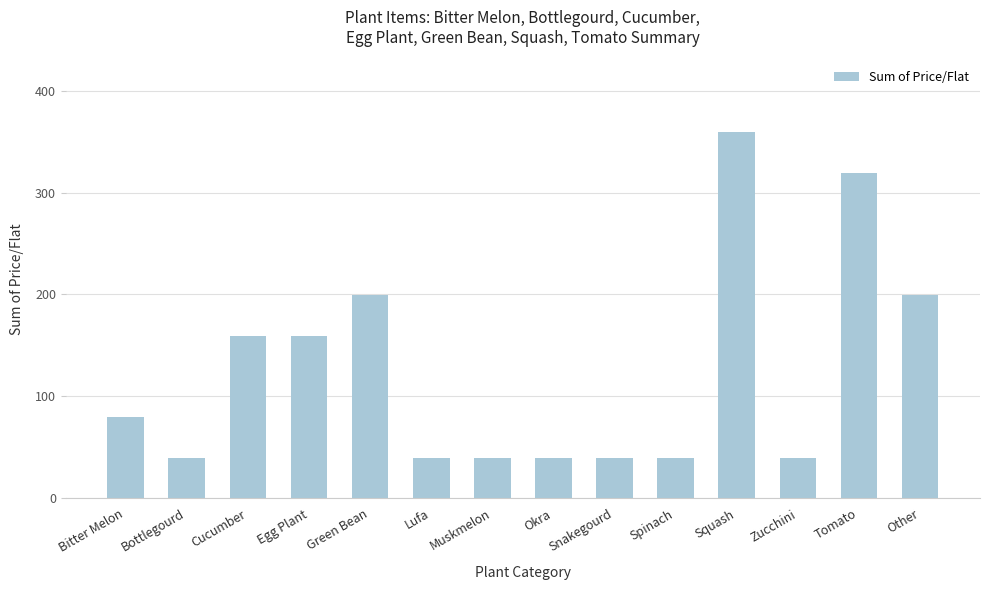

Is it true that the value at Bitter Melon is 24.4?

False